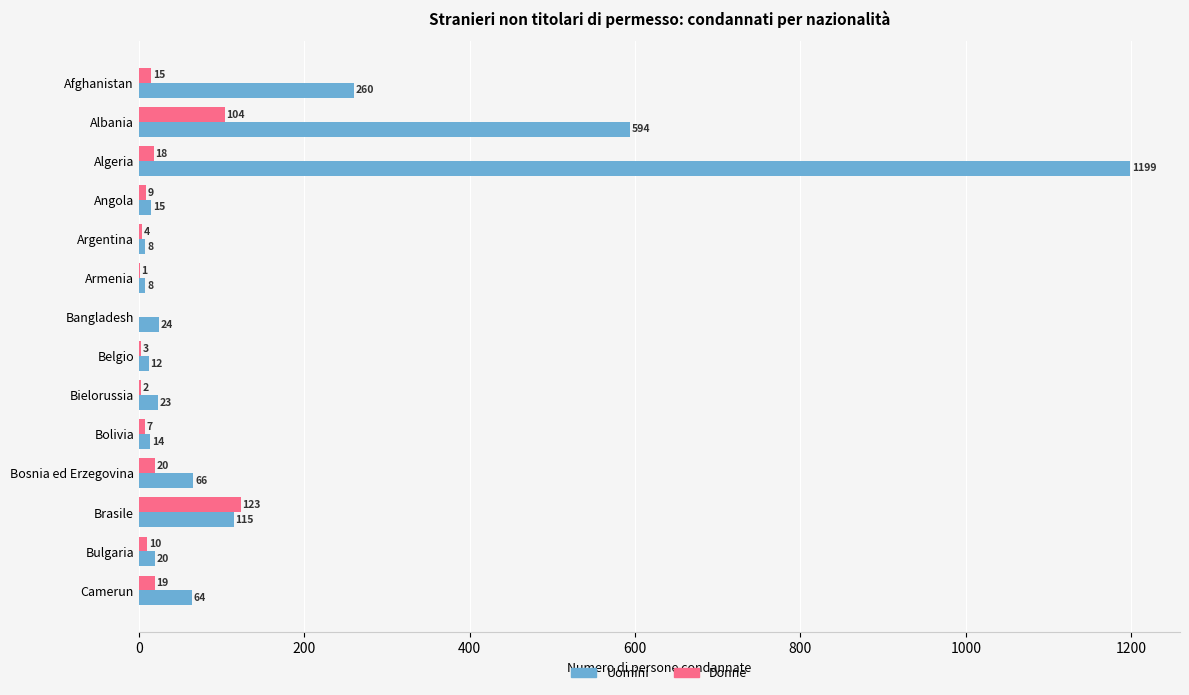

Which category has the highest value across all series?

Algeria